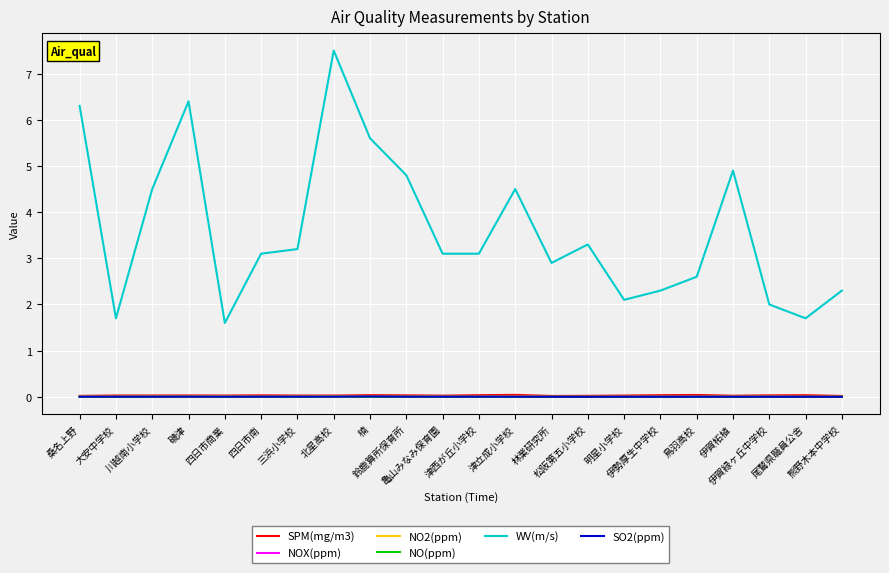

What is the greatest value displayed?

7.5